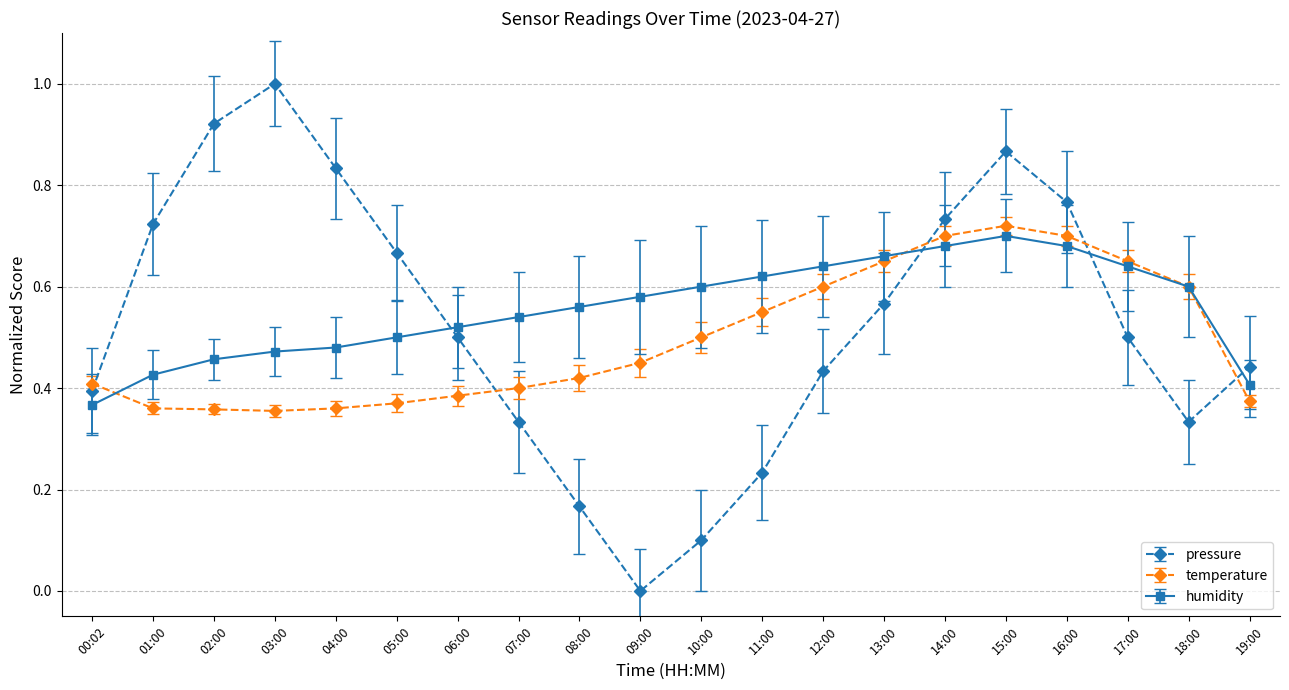

How many distinct data groups are displayed?

3